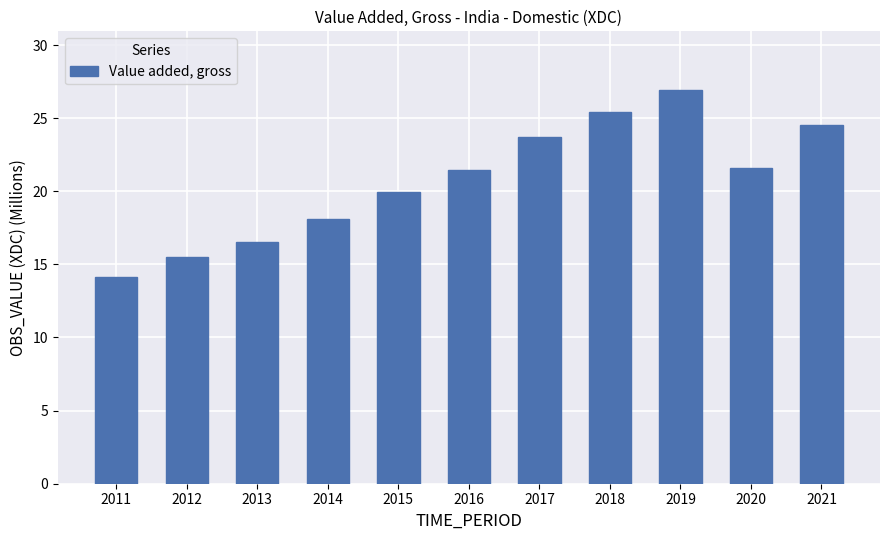

What is the sum of all values?

227.8